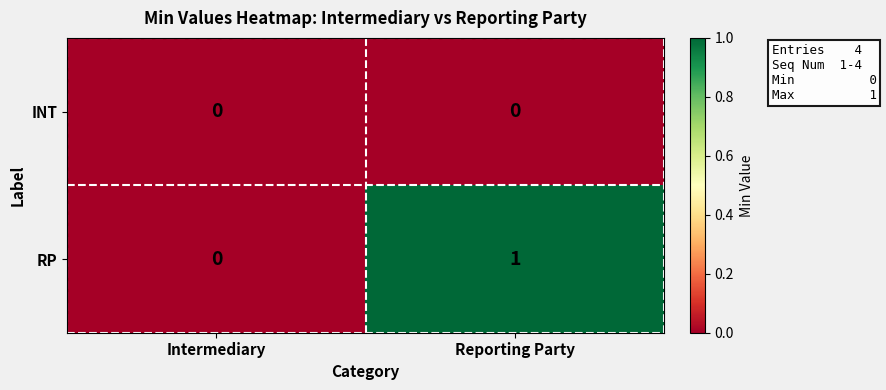

List the series in order of their peak value, highest first.

RP, INT